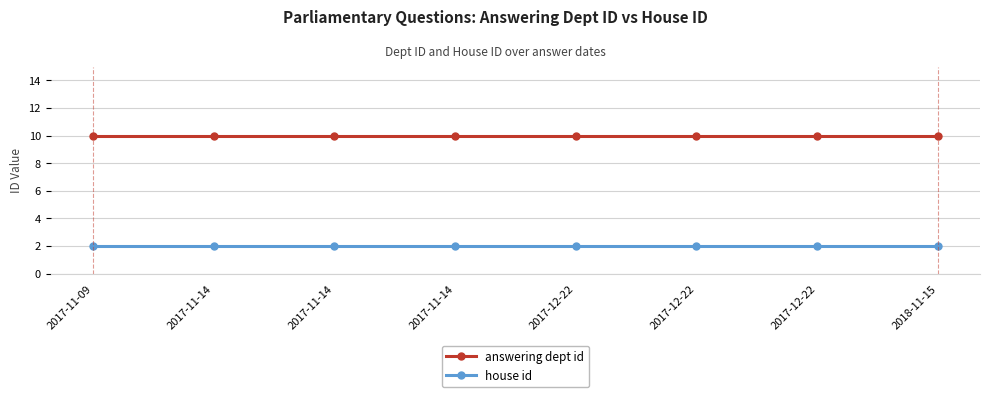

What are all the series names shown in the legend?

answering dept id, house id